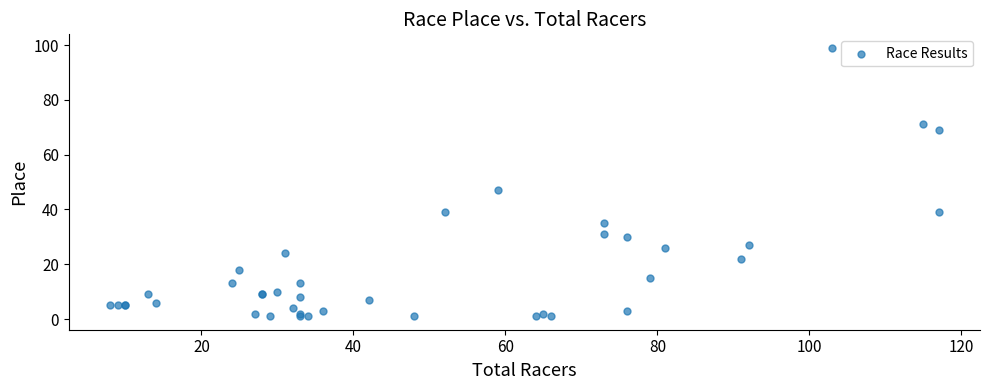

What Y value in the scatter plot is closest to 50?

47